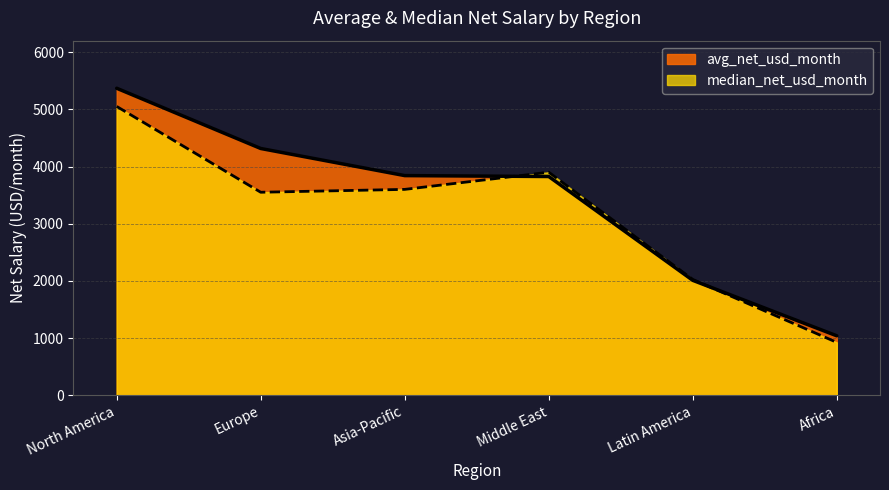

What value does the avg_net_usd_month series have at Latin America, to the nearest 50?

2000